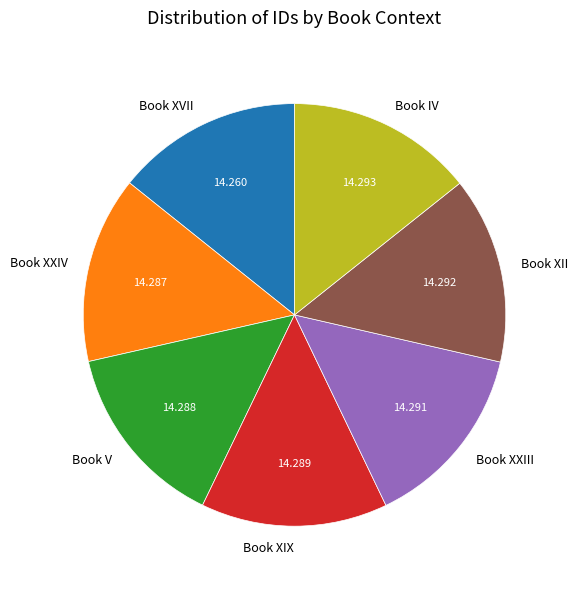

Count the number of slices in the pie.

7